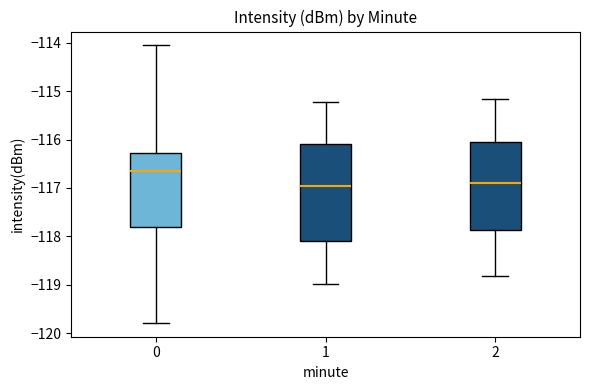

Which box's median line is the highest?

0